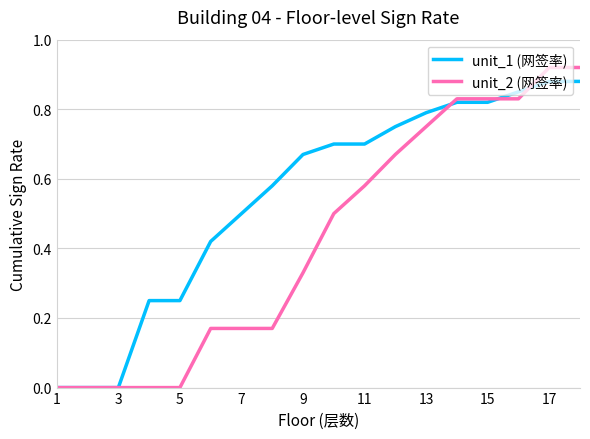

Which series has the largest total across all categories?

unit_1 (网签率)